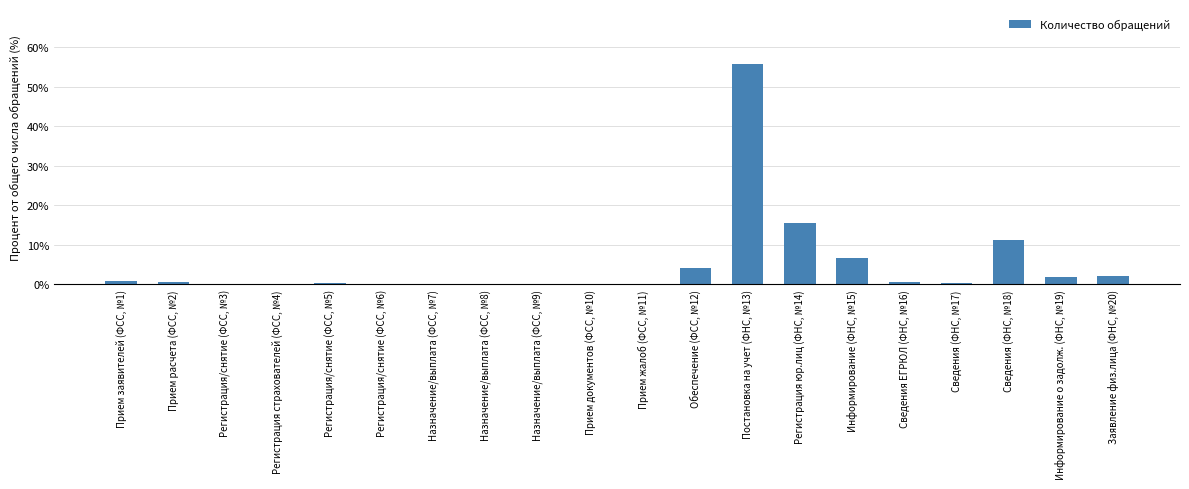

How many series are shown in this chart?

1